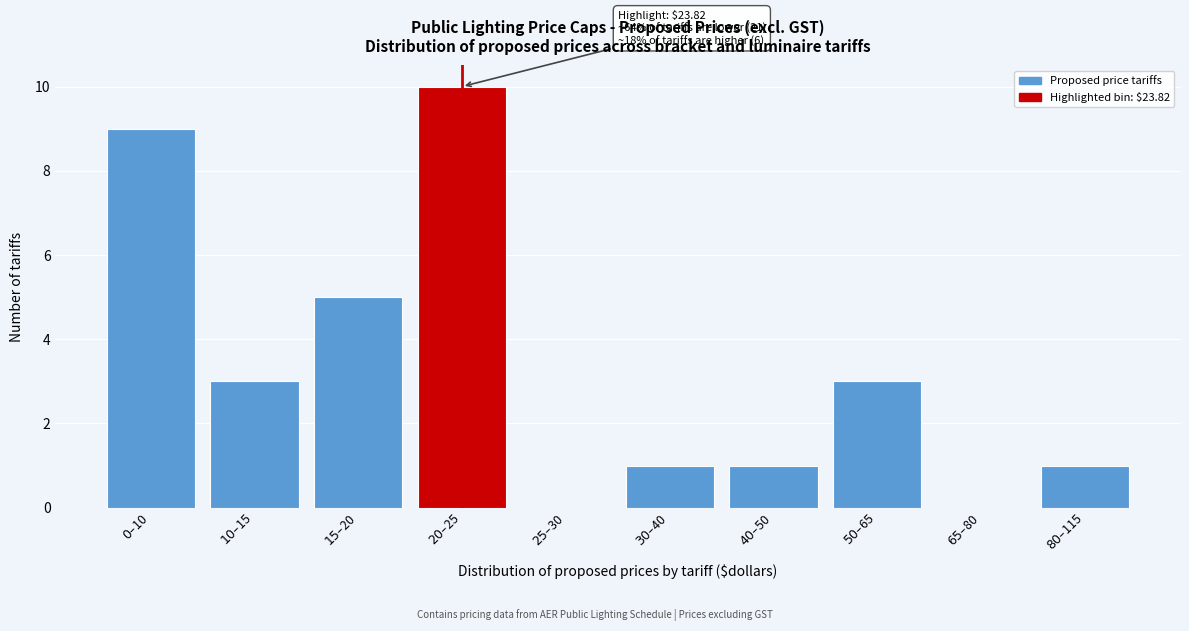

What is the maximum value shown in the chart?

10